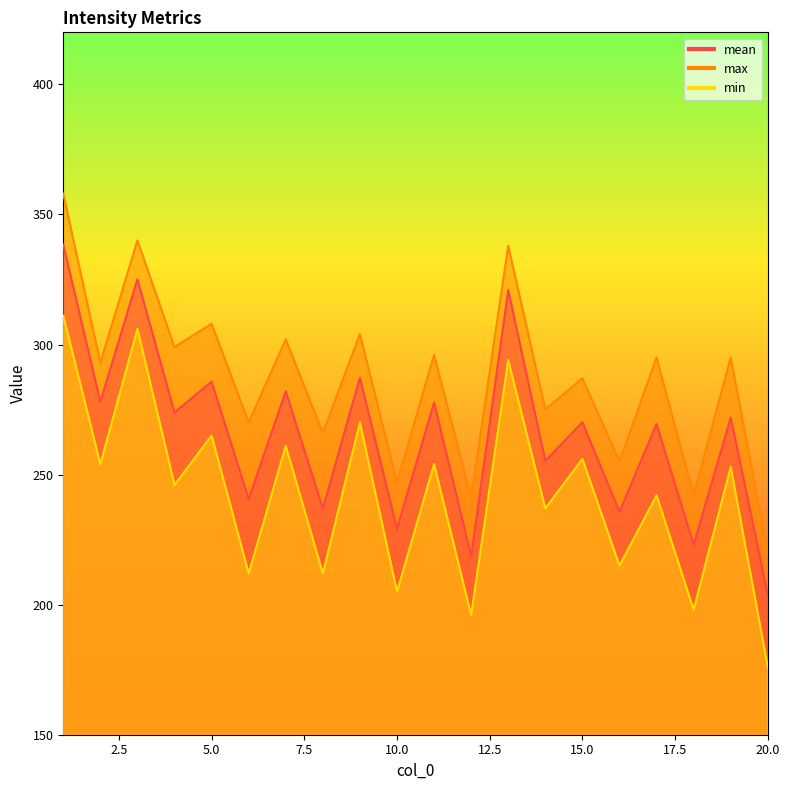

What is the value of the max point at the 4th from the left?

299.0